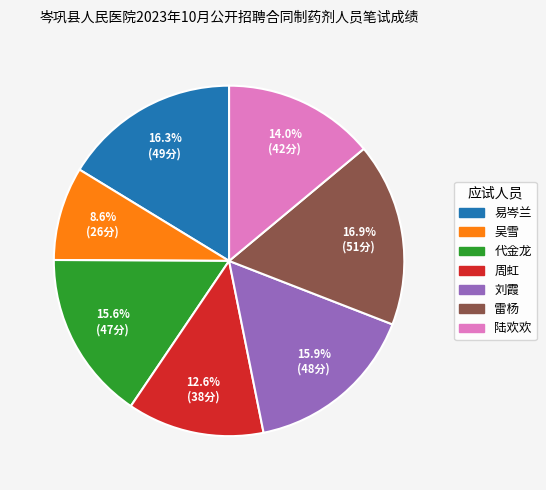

Is there any slice that represents more than half of the pie?

No